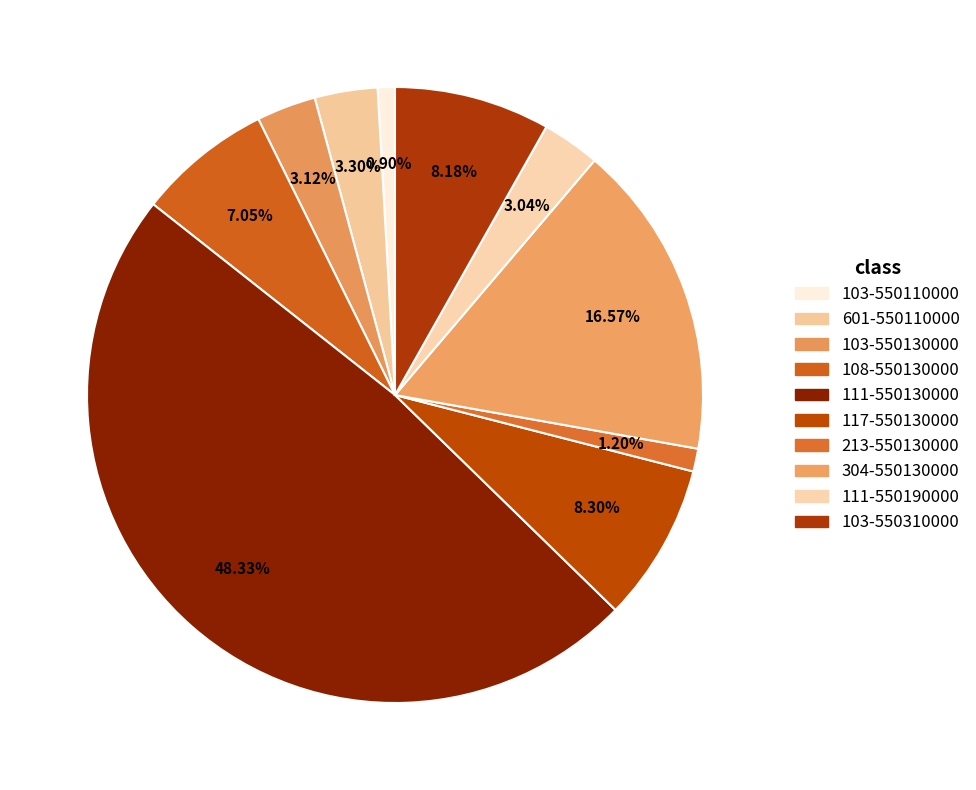

How many slices are in this pie chart?

10